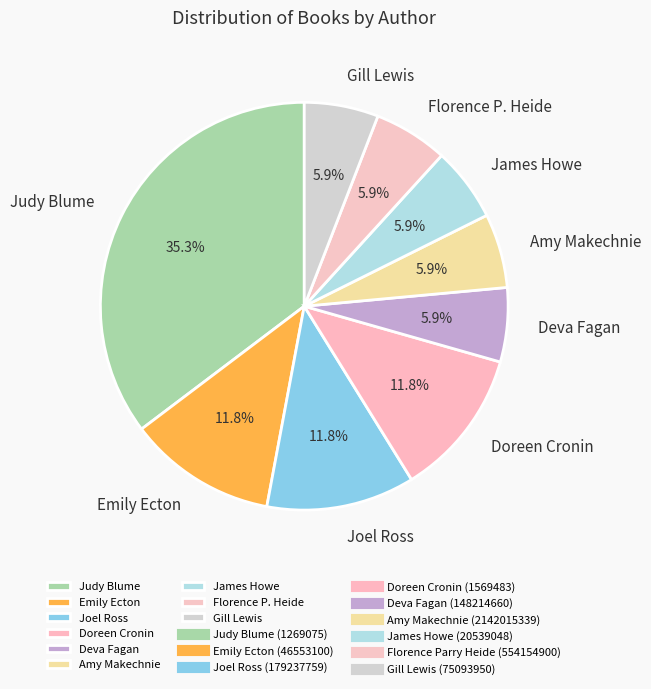

Which category has the biggest portion of the pie?

Judy Blume